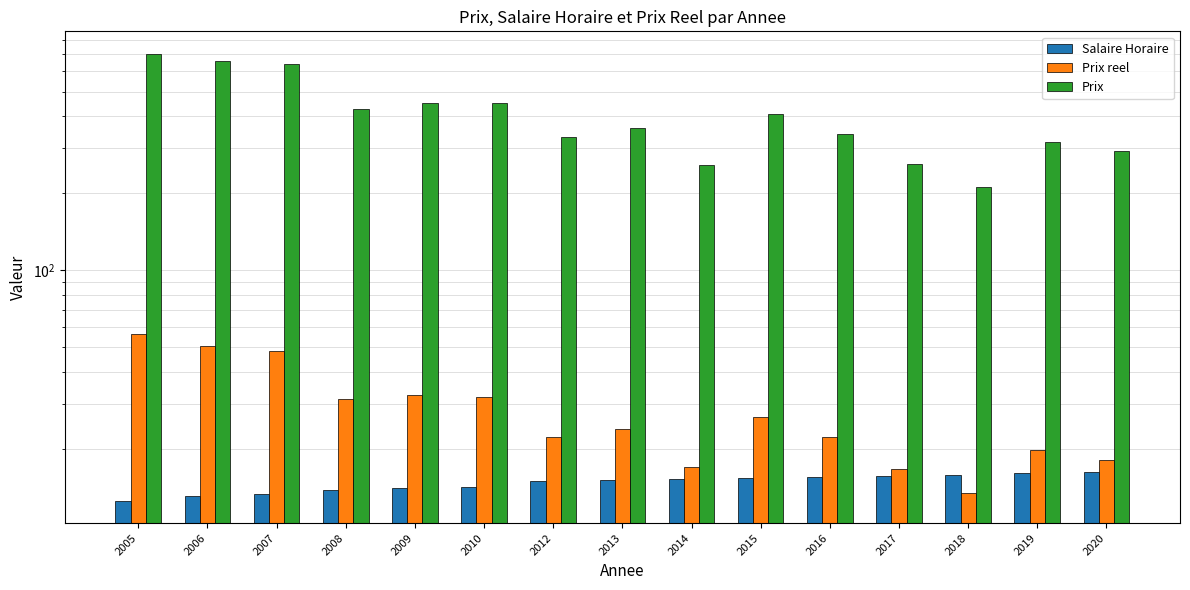

At how many categories does at least one series exceed 637?

3